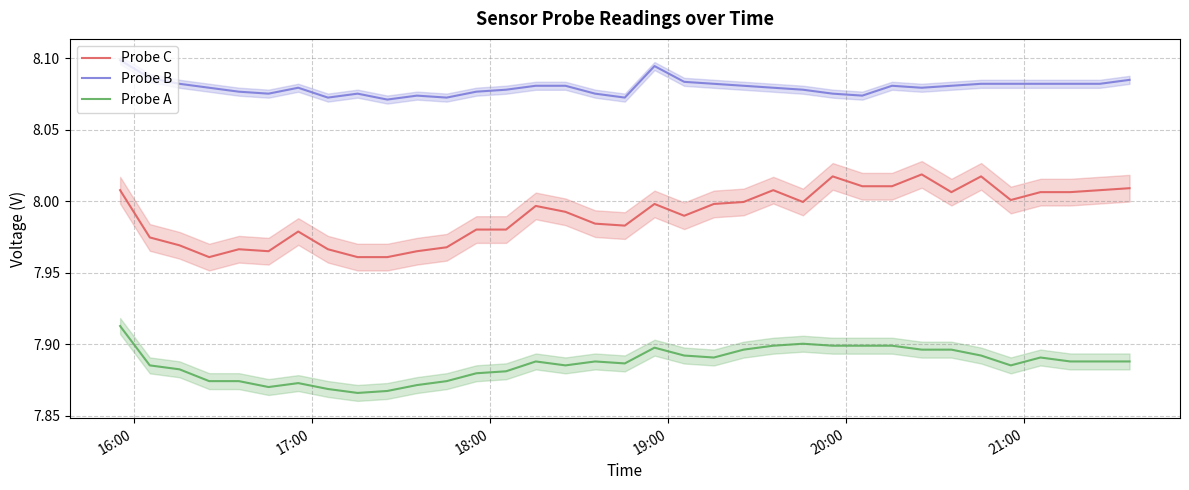

True or false: Probe A and Probe B cross at least once.

False